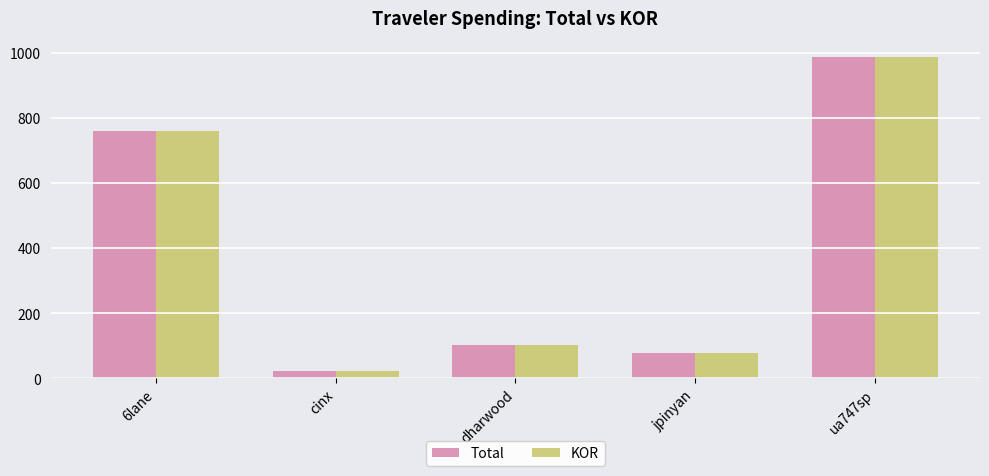

Does the chart contain stacked bars?

No